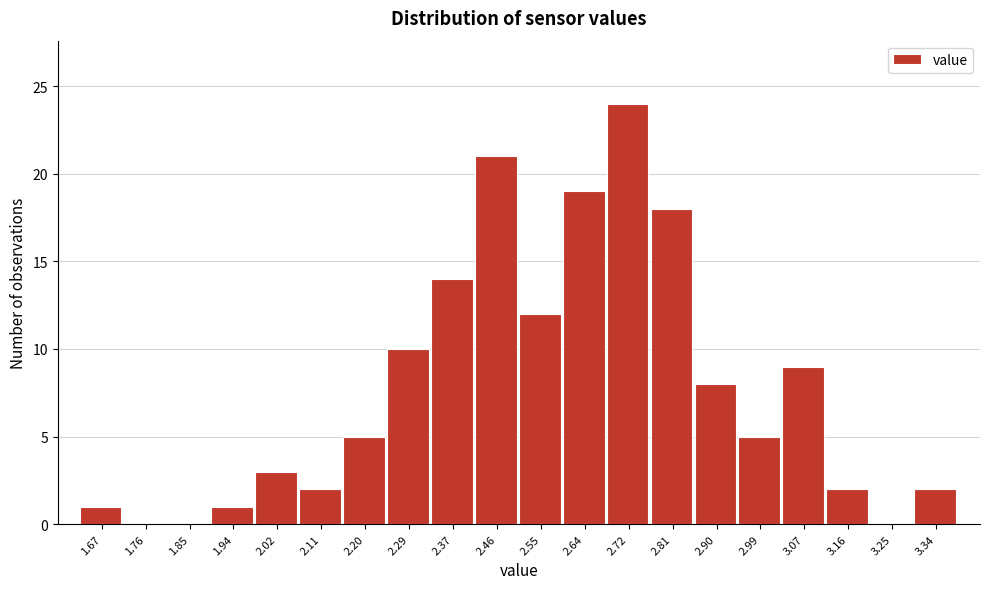

Reading left to right, list every bar in this chart as the range it spans on the x-axis followed by its height. Neither the bar edges nor the heights are printed on the chart, so give them approximately, as read against the axes.

1.63 to 1.72: 1
1.72 to 1.81: 0
1.81 to 1.89: 0
1.89 to 1.98: 1
1.98 to 2.07: 3
2.07 to 2.16: 2
2.16 to 2.24: 5
2.24 to 2.33: 10
2.33 to 2.42: 14
2.42 to 2.51: 21
2.51 to 2.59: 12
2.59 to 2.68: 19
2.68 to 2.77: 24
2.77 to 2.86: 18
2.86 to 2.94: 8
2.94 to 3.03: 5
3.03 to 3.12: 9
3.12 to 3.21: 2
3.21 to 3.29: 0
3.29 to 3.38: 2